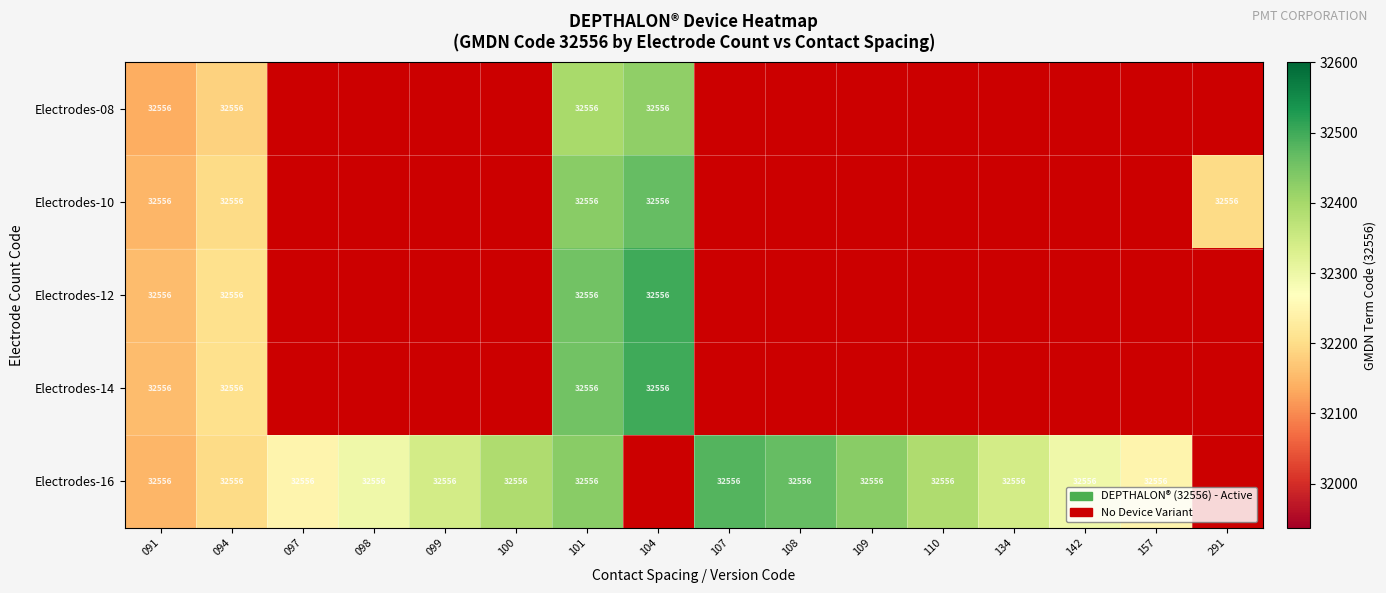

Which series has the largest range (max minus min)?

Electrodes-12